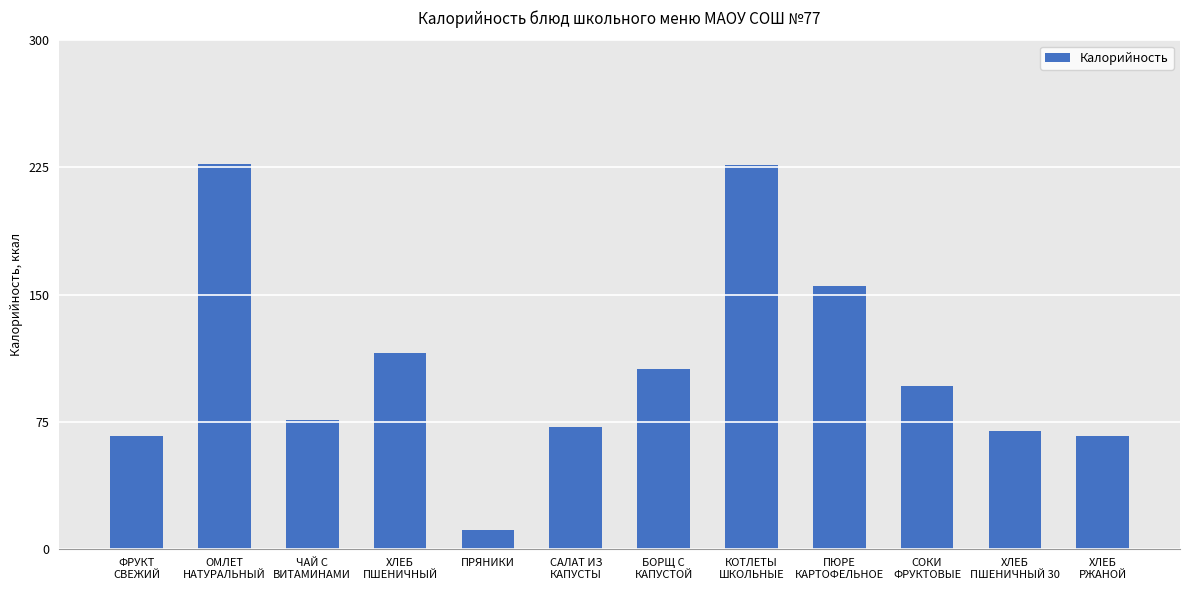

How many values are below 96?

6